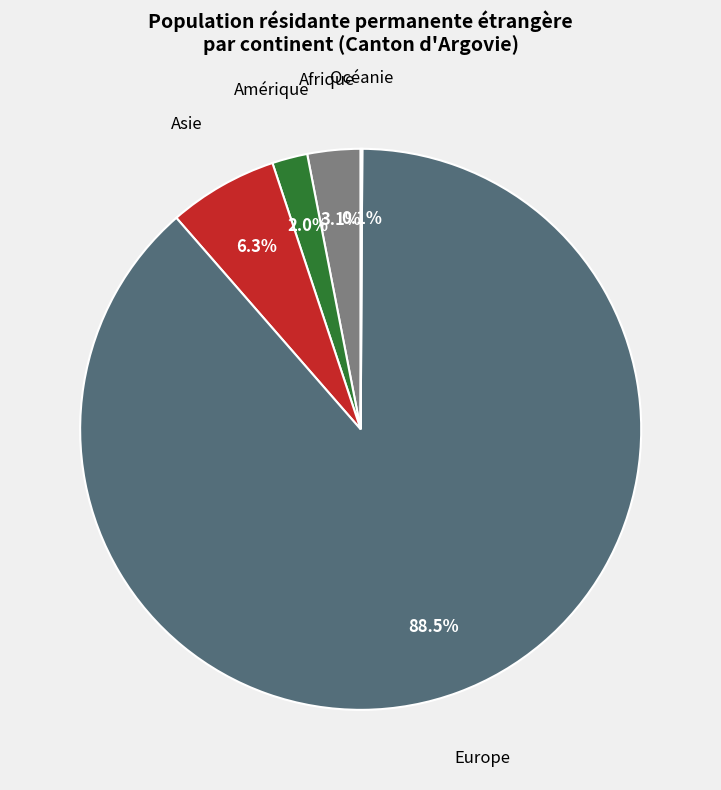

What percentage is the Afrique slice, to the nearest percent?

3%